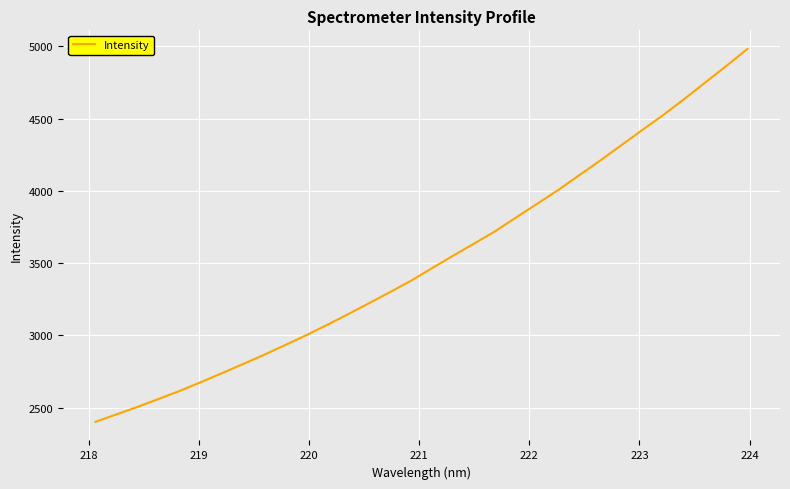

Does the chart display data point markers on the line(s)?

No